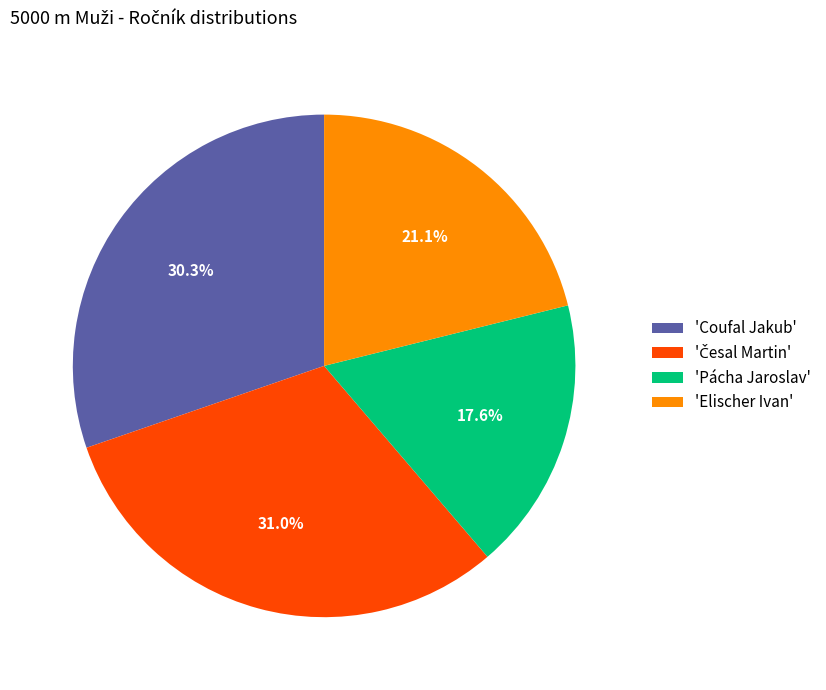

To the nearest percent, what is the average slice percentage?

25%